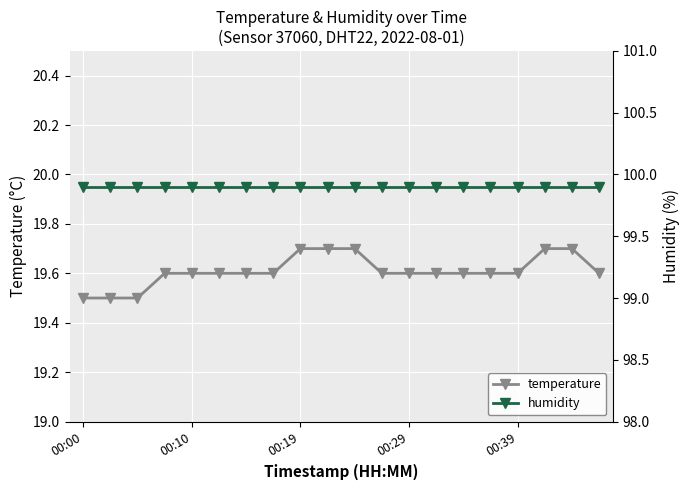

Reading left to right, what are all the values shown in this chart?

temperature: 19.5	19.5	19.5	19.6	19.6	19.6	19.6	19.6	19.7	19.7	19.7	19.6	19.6	19.6	19.6	19.6	19.6	19.7	19.7	19.6
humidity: 99.9	99.9	99.9	99.9	99.9	99.9	99.9	99.9	99.9	99.9	99.9	99.9	99.9	99.9	99.9	99.9	99.9	99.9	99.9	99.9